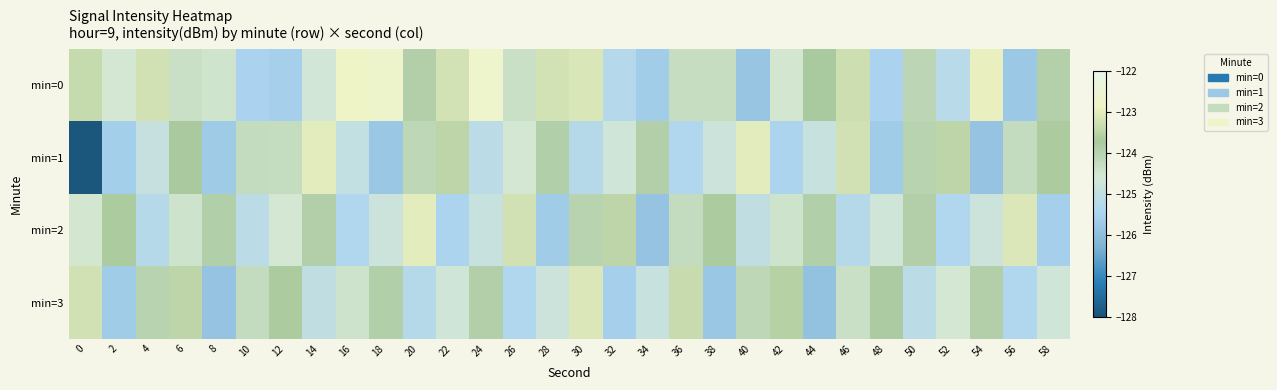

Reading left to right, transcribe all the data shown in this chart.

min=0: 0=-123.4	2=-124.6	4=-123.2	6=-124.4	8=-124.5	10=-125.5	12=-125.6	14=-124.7	16=-122.8	18=-122.6	20=-123.9	22=-123.2	24=-122.7	26=-124.4	28=-123.2	30=-123.1	32=-125.3	34=-125.6	36=-124.3	38=-124.3	40=-125.8	42=-124.5	44=-123.7	46=-123.3	48=-125.5	50=-124.1	52=-125.2	54=-122.9	56=-125.8	58=-123.9
min=1: 0=-127.9	2=-125.6	4=-124.9	6=-123.8	8=-125.7	10=-124.2	12=-124.3	14=-123.0	16=-125.0	18=-125.8	20=-124.1	22=-123.5	24=-125.1	26=-124.6	28=-123.9	30=-125.2	32=-124.7	34=-123.9	36=-125.3	38=-124.8	40=-123.0	42=-125.5	44=-124.9	46=-123.2	48=-125.7	50=-124.0	52=-123.5	54=-125.9	56=-124.2	58=-123.7
min=2: 0=-124.5	2=-123.7	4=-125.2	6=-124.5	8=-123.9	10=-125.1	12=-124.6	14=-123.9	16=-125.3	18=-124.8	20=-123.0	22=-125.5	24=-124.9	26=-123.2	28=-125.7	30=-124.0	32=-123.5	34=-125.9	36=-124.2	38=-123.7	40=-125.0	42=-124.5	44=-123.9	46=-125.2	48=-124.7	50=-123.9	52=-125.3	54=-124.8	56=-123.1	58=-125.6
min=3: 0=-123.2	2=-125.7	4=-124.0	6=-123.5	8=-125.9	10=-124.2	12=-123.7	14=-125.0	16=-124.5	18=-123.9	20=-125.2	22=-124.7	24=-123.9	26=-125.3	28=-124.8	30=-123.1	32=-125.6	34=-124.9	36=-123.3	38=-125.8	40=-124.1	42=-123.6	44=-125.9	46=-124.3	48=-123.8	50=-125.1	52=-124.6	54=-123.9	56=-125.3	58=-124.7